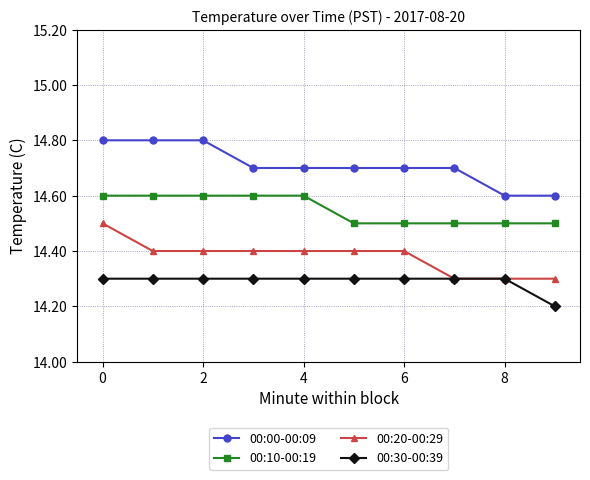

What is the difference between the maximum and minimum values in the 00:00-00:09 series?

0.2